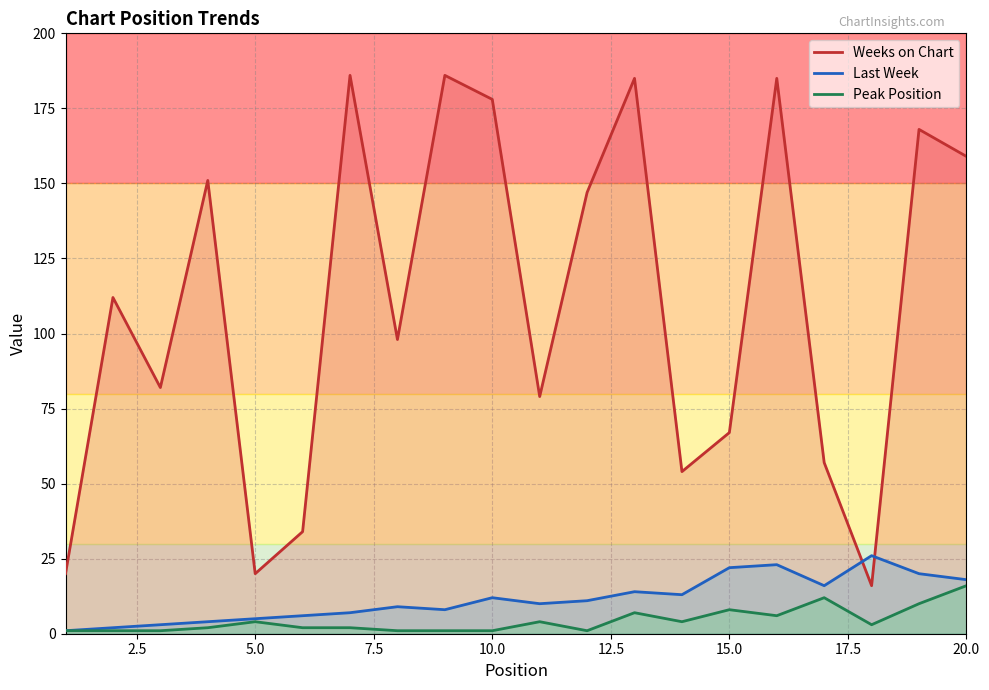

Reading left to right, extract all data points from this chart.

Weeks on Chart: 20	112	82	151	20	34	186	98	186	178	79	147	185	54	67	185	57	16	168	159
Last Week: 1	2	3	4	5	6	7	9	8	12	10	11	14	13	22	23	16	26	20	18
Peak Position: 1	1	1	2	4	2	2	1	1	1	4	1	7	4	8	6	12	3	10	16